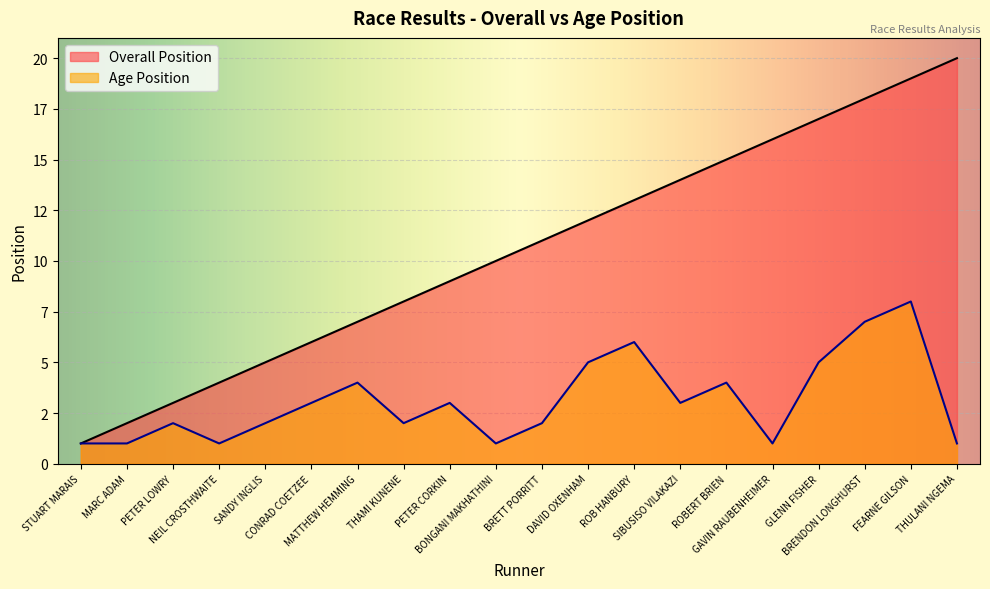

What position from the left is MATTHEW HEMMING?

7